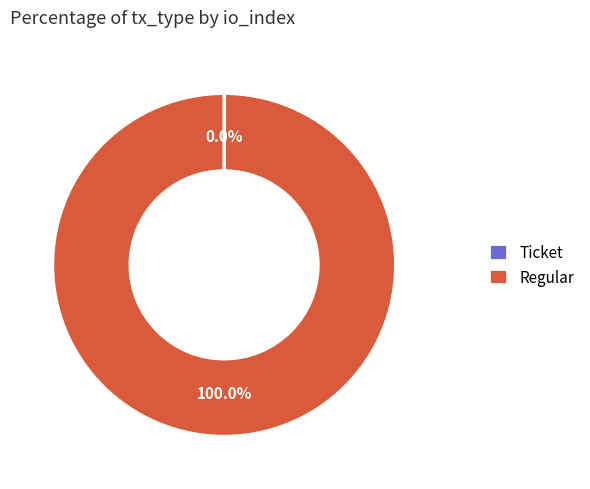

Does any single category account for the majority?

Yes